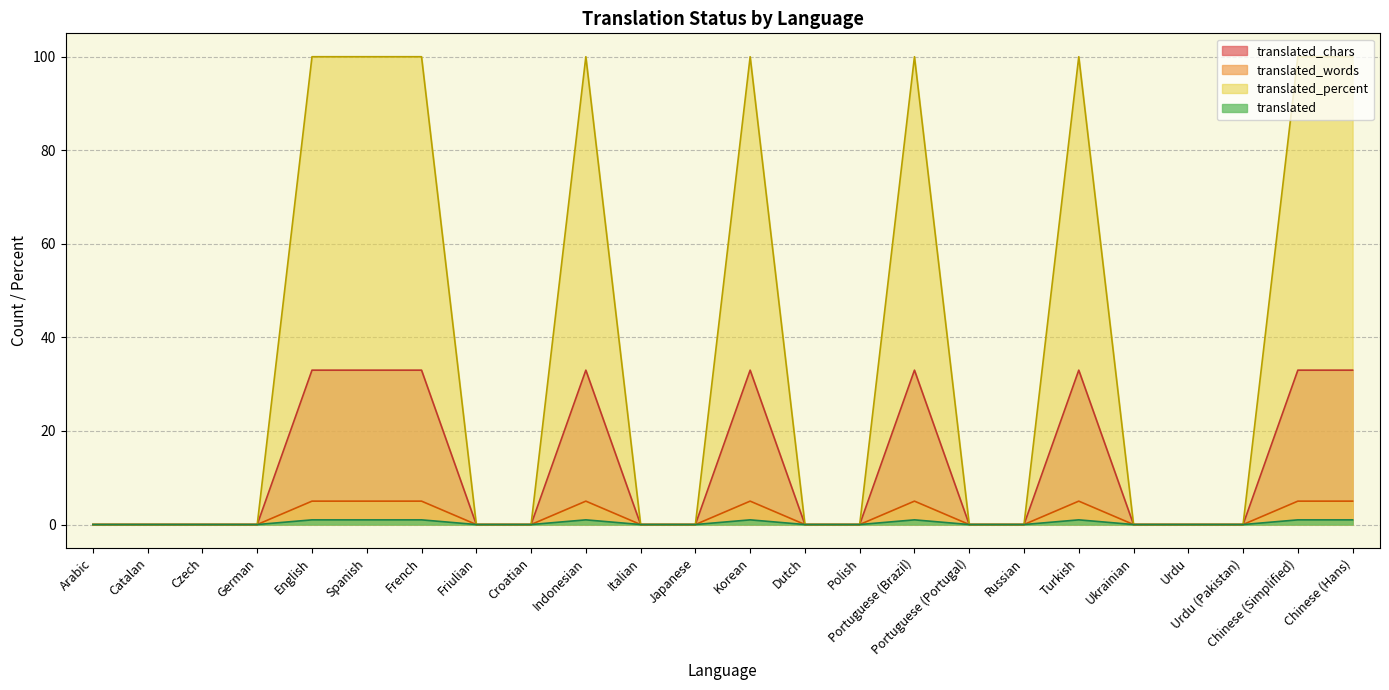

Which series has the largest range (max minus min)?

translated_percent